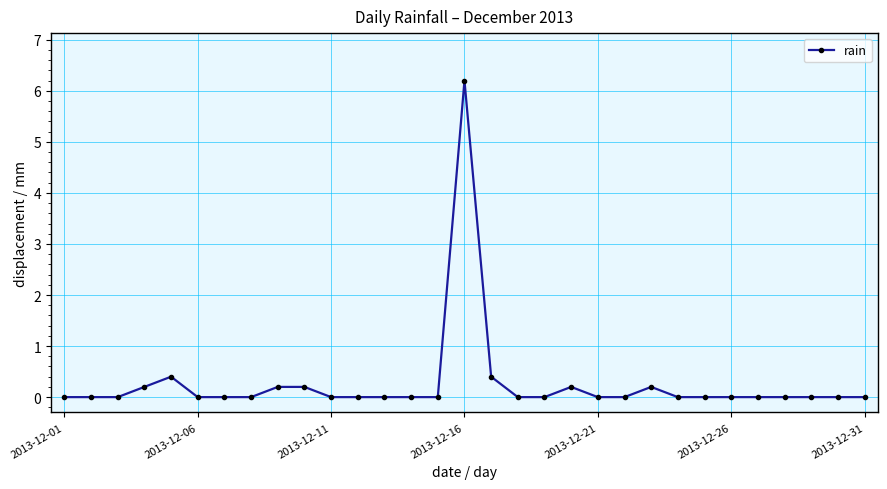

What is the difference between the maximum and minimum values?

6.2